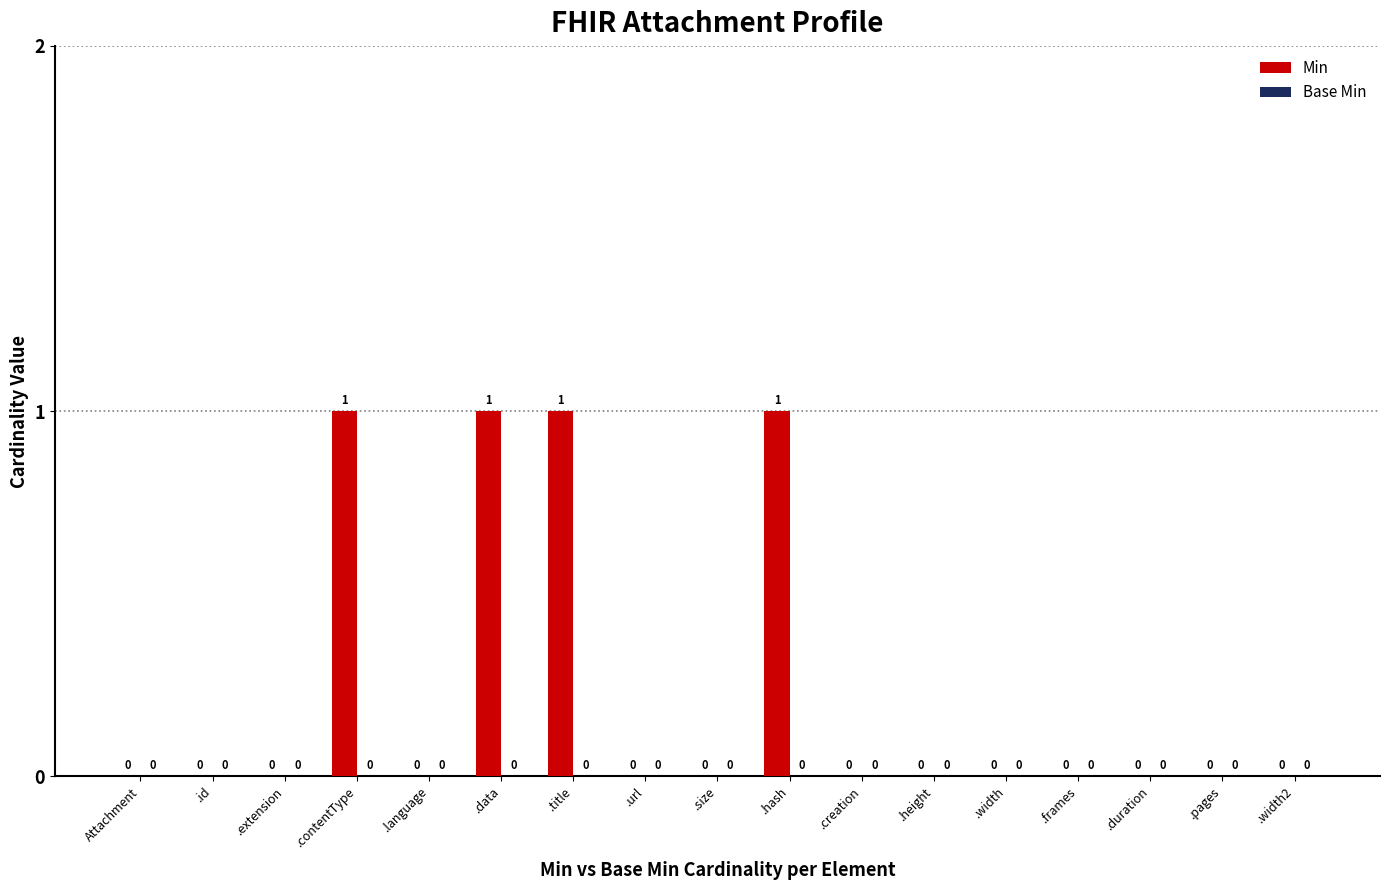

Between .language and .hash, which is larger?

.hash